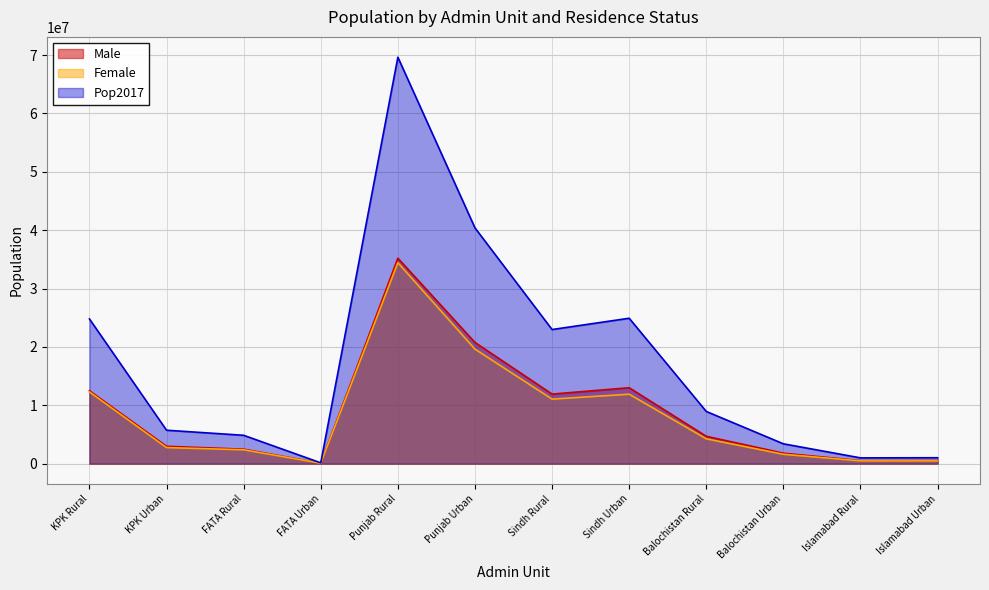

True or false: Female and Male cross at least once.

False